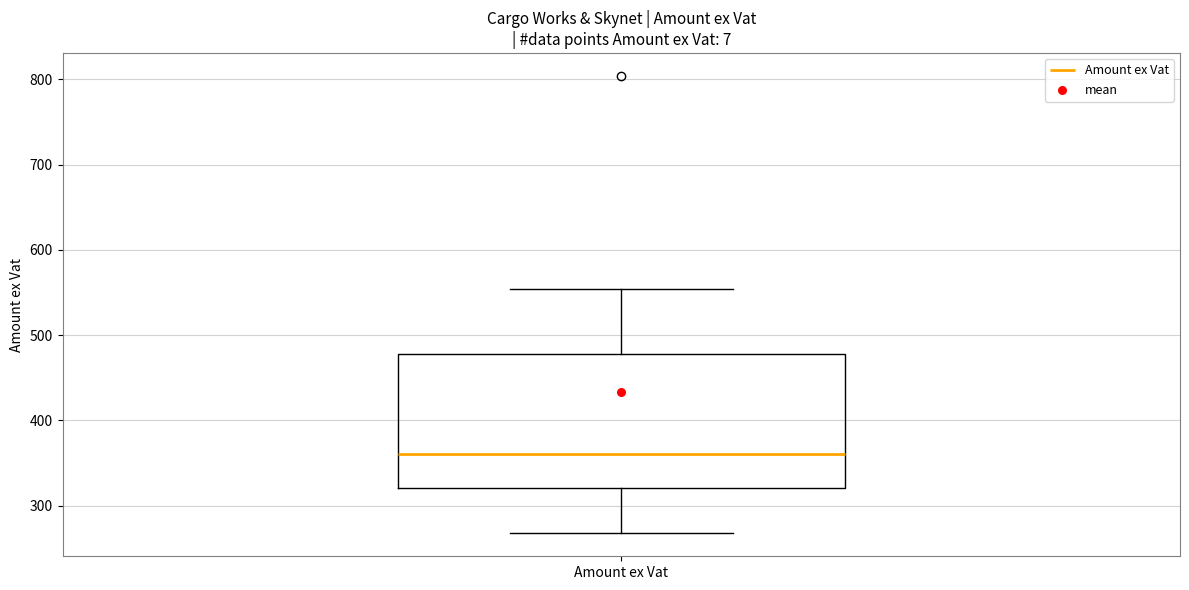

Transcribe this box plot: give where the median line is, the range the box spans, and where the two whiskers end, as read against the y-axis. The values are not printed on the chart, so give them approximately, as read against the axis.

median 360, box 320 to 480, whiskers 270 to 550